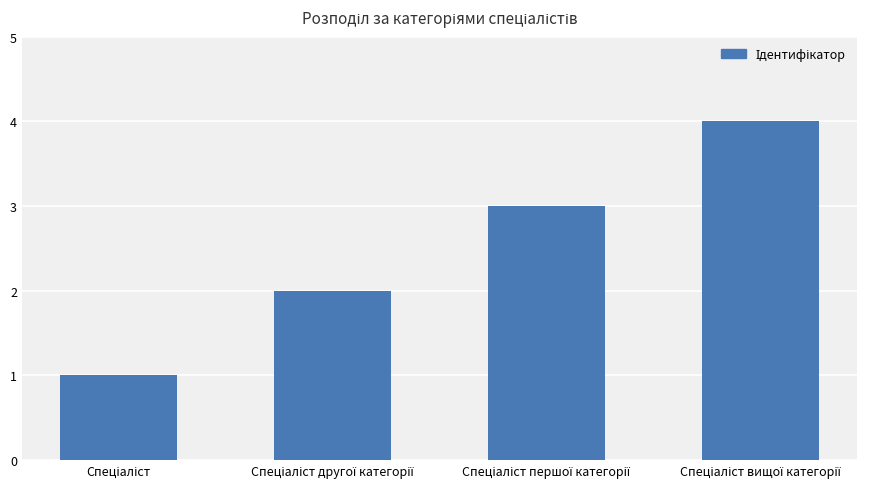

What is the maximum value shown in the chart?

4